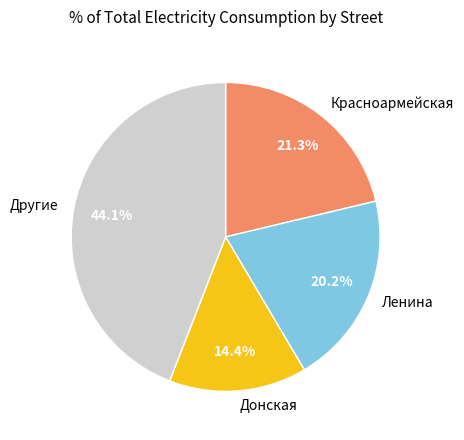

Which category has the biggest portion of the pie?

Другие